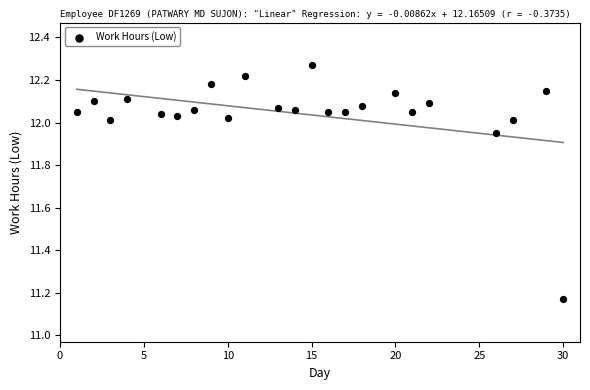

What is the range of Y values (max minus min)?

1.1